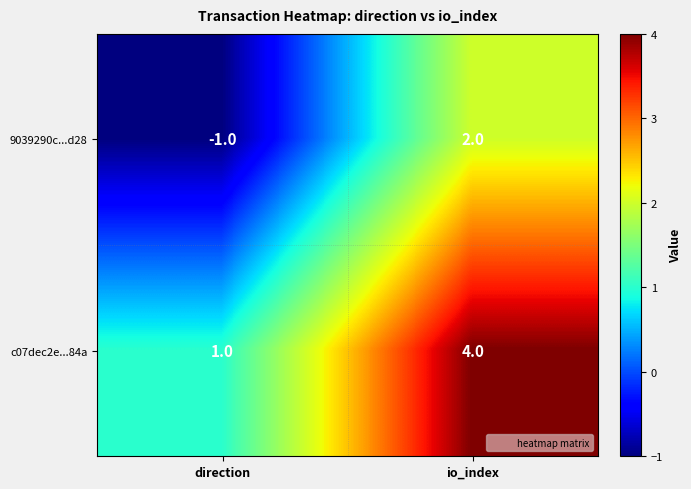

List the series in order of their peak value, lowest first.

9039290c...d28, c07dec2e...84a